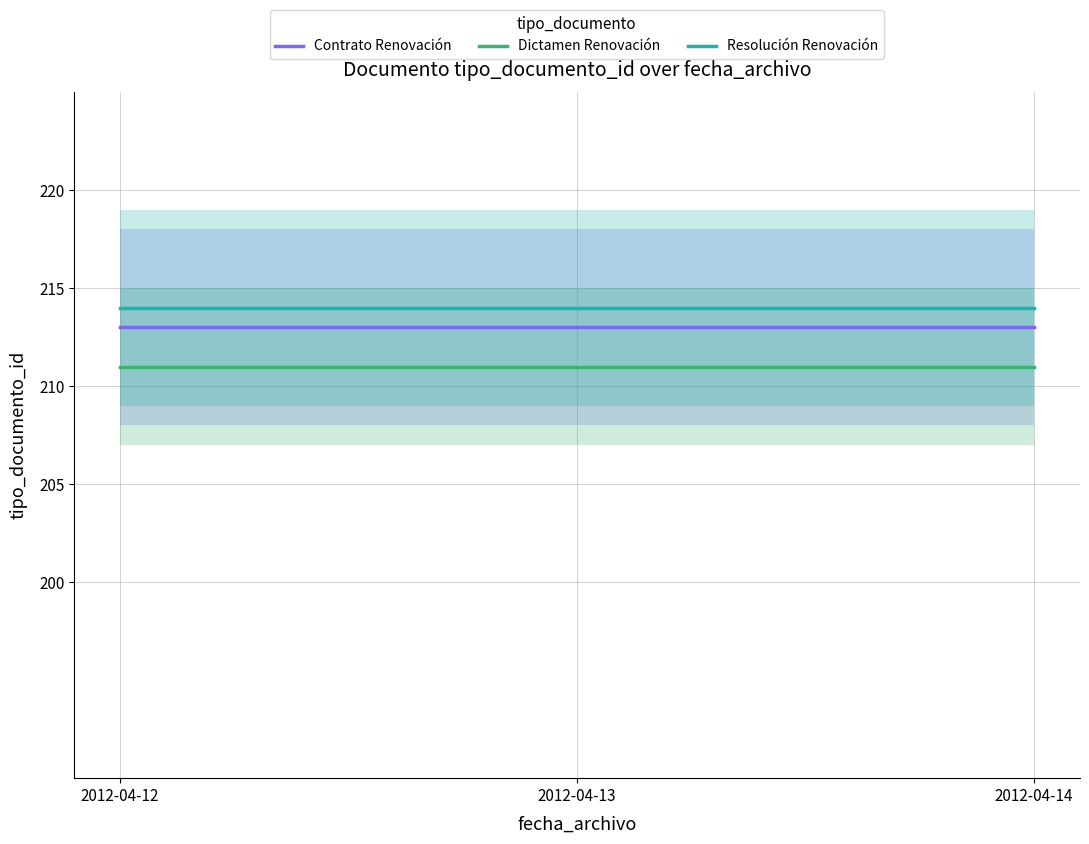

Which series changed the most between 2012-04-12 and 2012-04-14?

Contrato Renovación